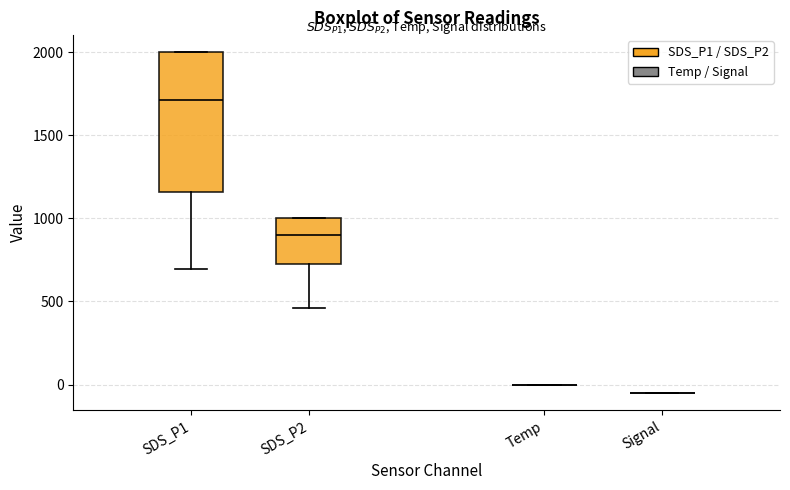

Which box is the tallest, from its lower edge to its upper edge?

SDS_P1